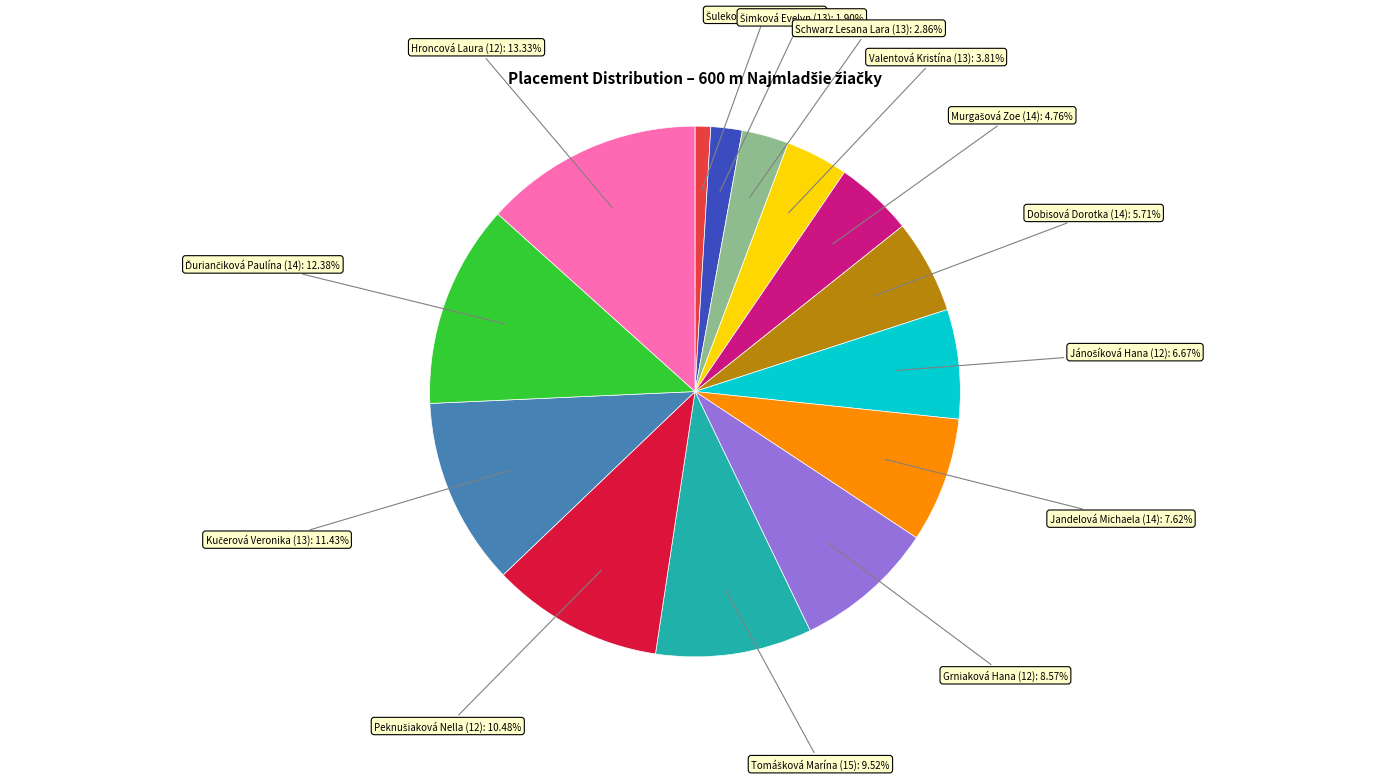

Is there any slice that represents more than half of the pie?

No